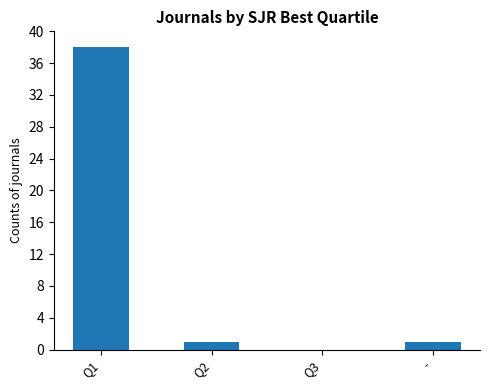

What is the sum of all values?

40